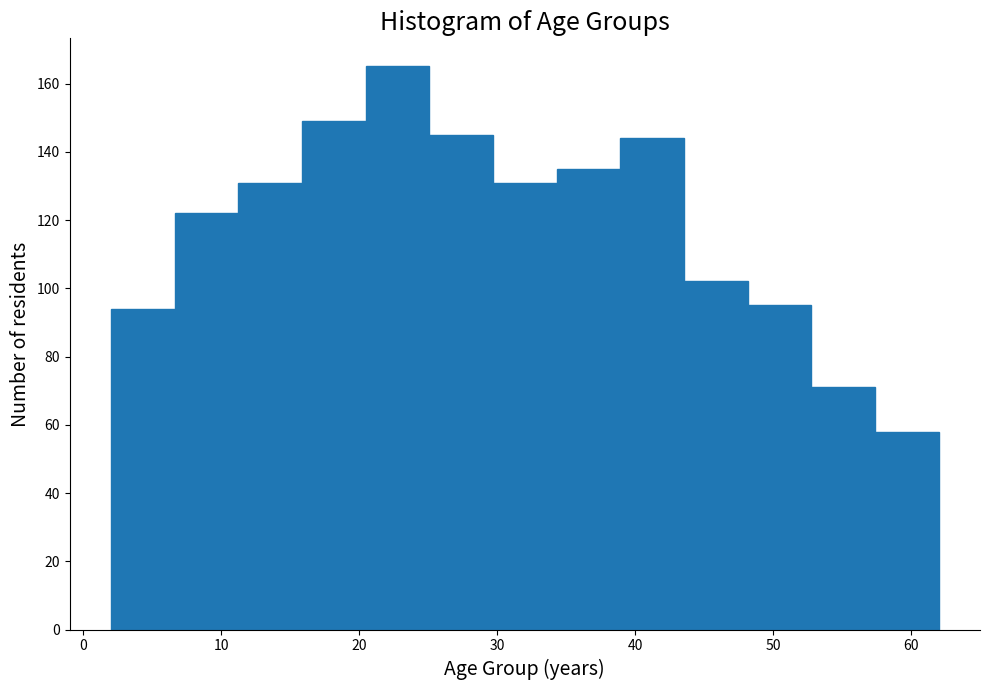

Reading left to right, list every bar in this chart as the range it spans on the x-axis followed by its height. Neither the bar edges nor the heights are printed on the chart, so give them approximately, as read against the axes.

2 to 7: 94
7 to 11: 122
11 to 16: 132
16 to 20: 150
20 to 25: 166
25 to 30: 146
30 to 34: 132
34 to 39: 136
39 to 44: 144
44 to 48: 102
48 to 53: 96
53 to 57: 72
57 to 62: 58